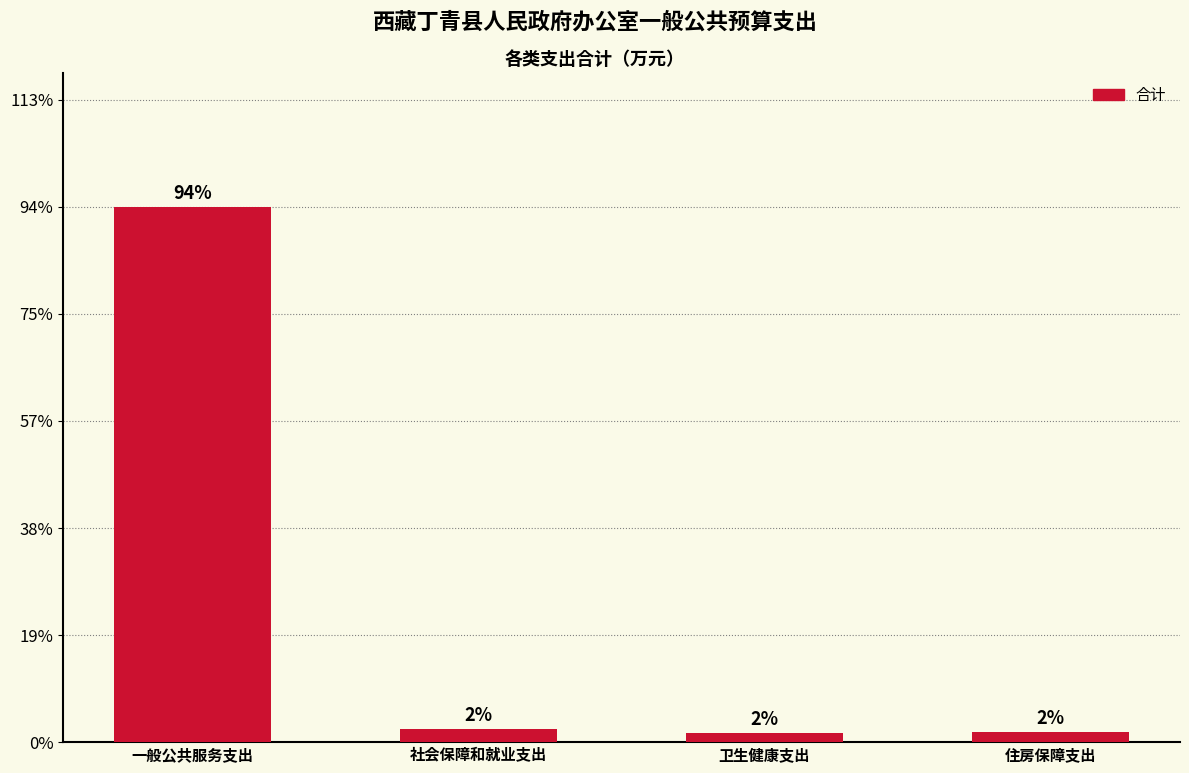

Reading left to right, transcribe all the data shown in this chart.

2680.9	68.2	44.3	51.1